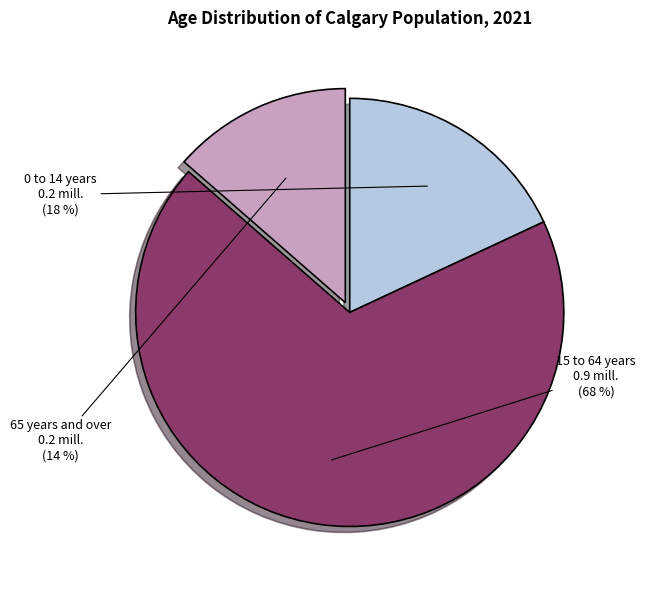

Is there a majority slice in this chart?

Yes